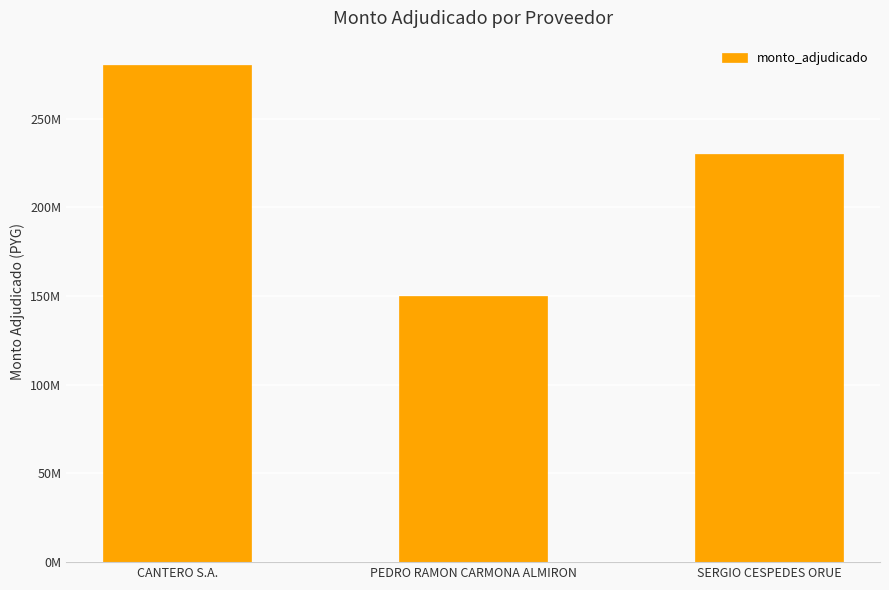

Reading left to right, transcribe all the data shown in this chart.

280000000	150000000	230000000